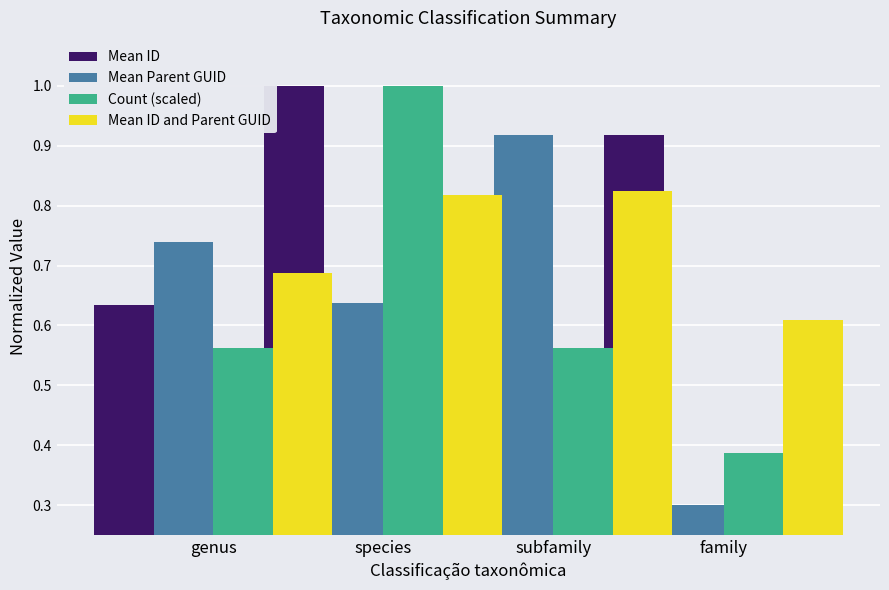

At which label is Mean Parent GUID closest to 0?

family